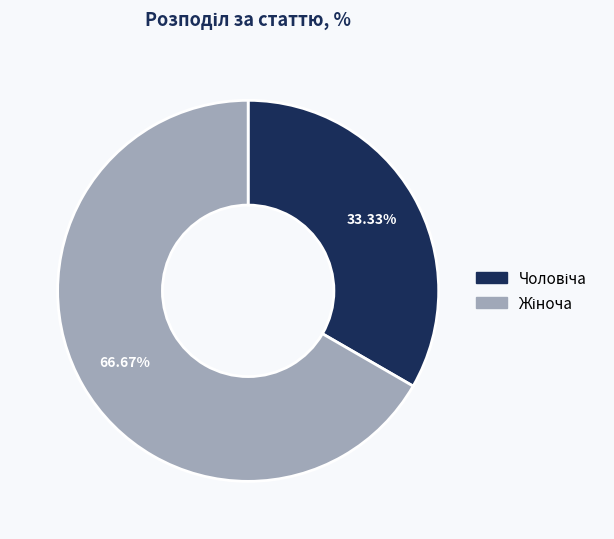

How many slices are in this pie chart?

2